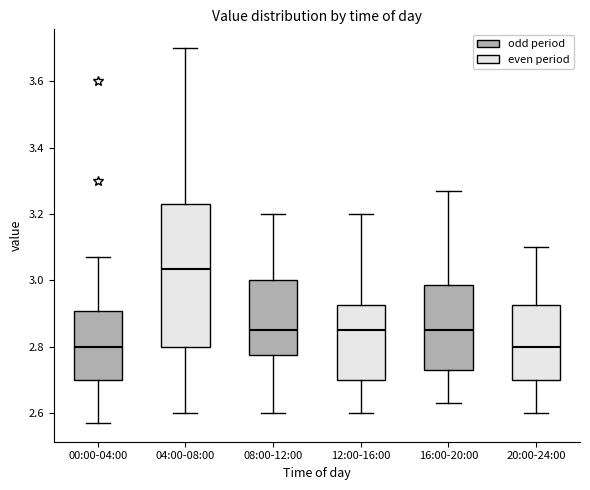

Reading left to right, transcribe this box plot: for each box, give where its median line is, the range the box spans, and where its two whiskers end, as read against the y-axis. The values are not printed on the chart, so give them approximately, as read against the axis.

00:00-04:00: median 2.80, box 2.70 to 2.90, whiskers 2.58 to 3.08
04:00-08:00: median 3.04, box 2.80 to 3.24, whiskers 2.60 to 3.70
08:00-12:00: median 2.86, box 2.78 to 3.00, whiskers 2.60 to 3.20
12:00-16:00: median 2.86, box 2.70 to 2.92, whiskers 2.60 to 3.20
16:00-20:00: median 2.86, box 2.74 to 2.98, whiskers 2.64 to 3.28
20:00-24:00: median 2.80, box 2.70 to 2.92, whiskers 2.60 to 3.10